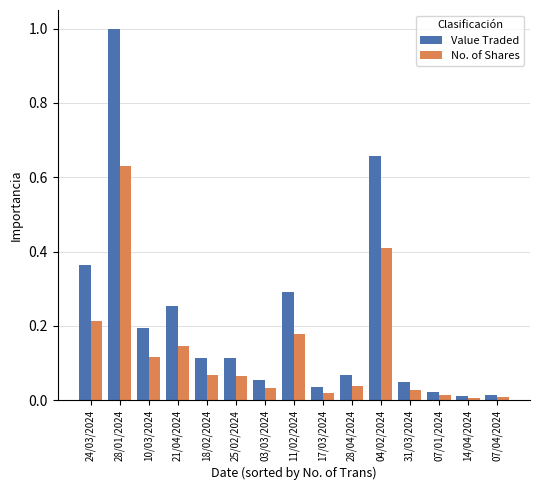

Which series has the largest range (max minus min)?

Value Traded